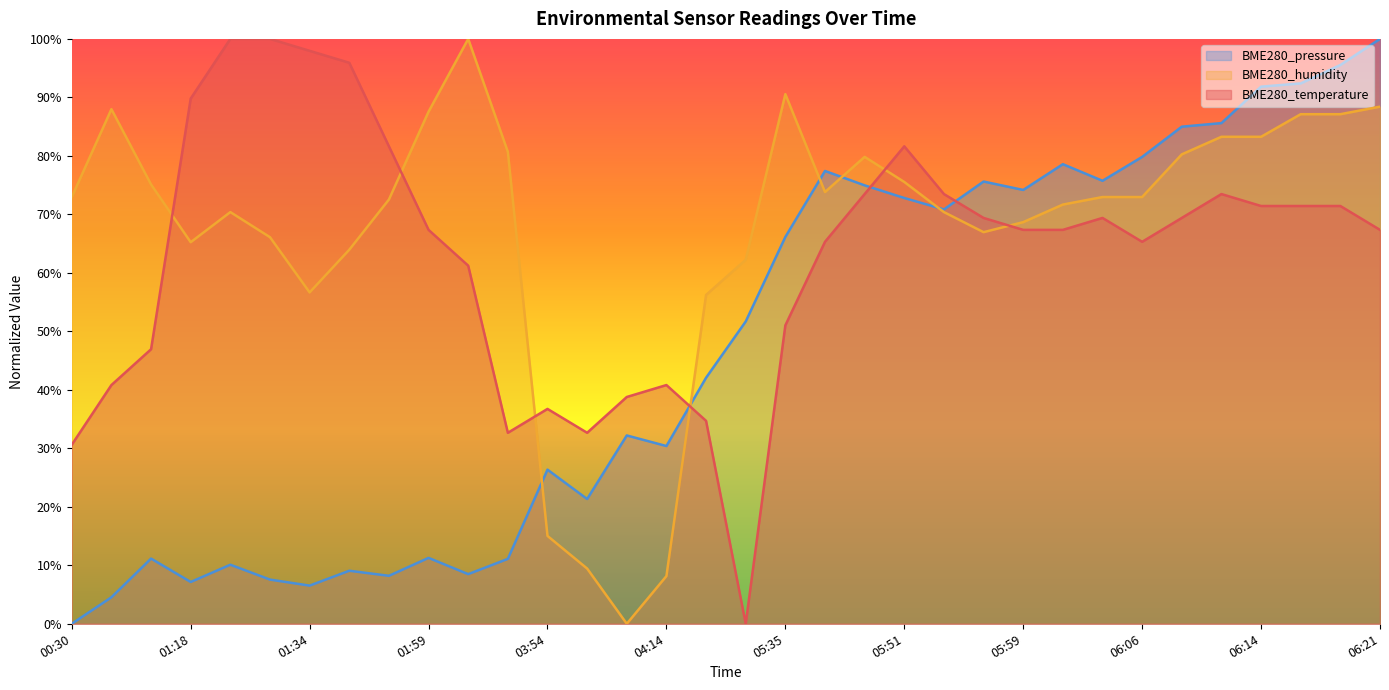

At 00:39, list the series in order from largest to smallest.

BME280_humidity, BME280_temperature, BME280_pressure